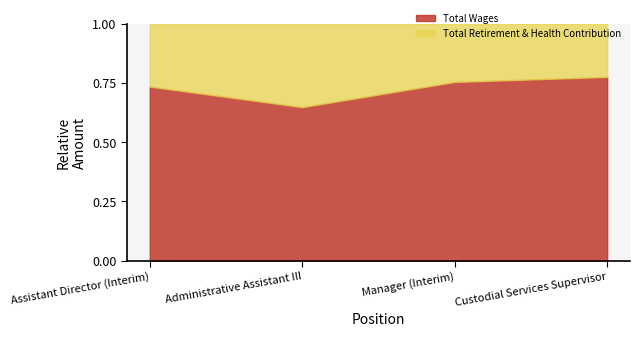

True or false: Total Wages and Total Retirement & Health Contribution intersect in this chart.

False